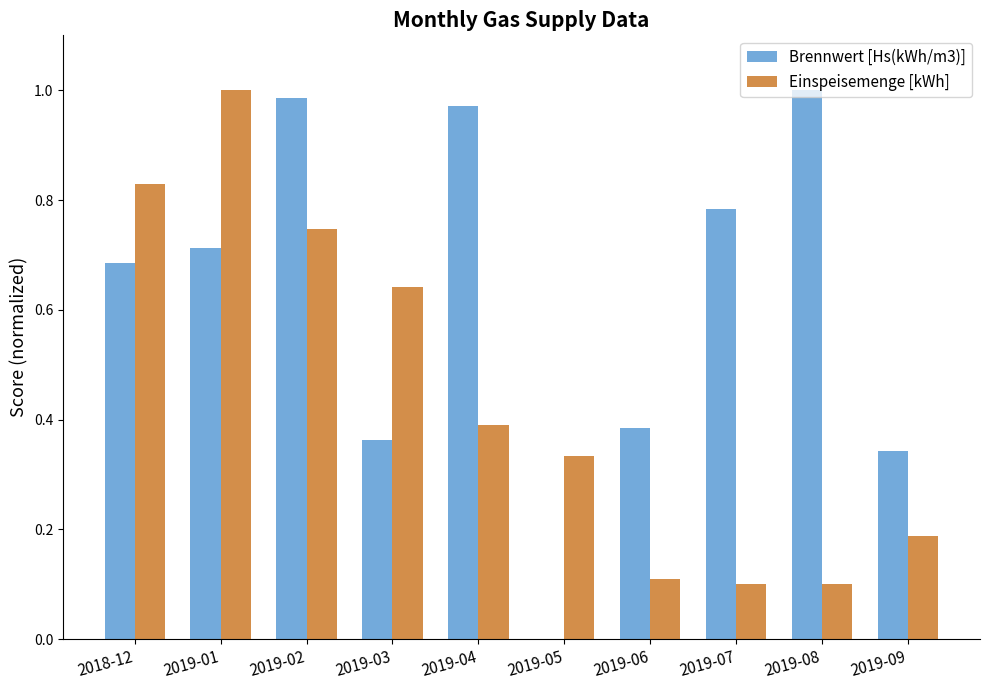

Is it true that Brennwert [Hs(kWh/m3)] equals 1.0 at 2019-02?

True